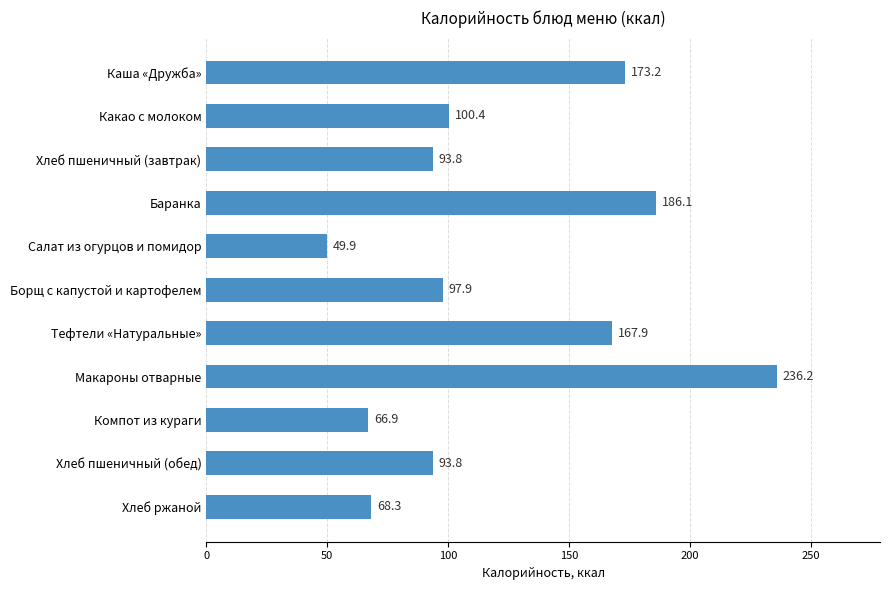

What is the maximum value shown in the chart?

236.2